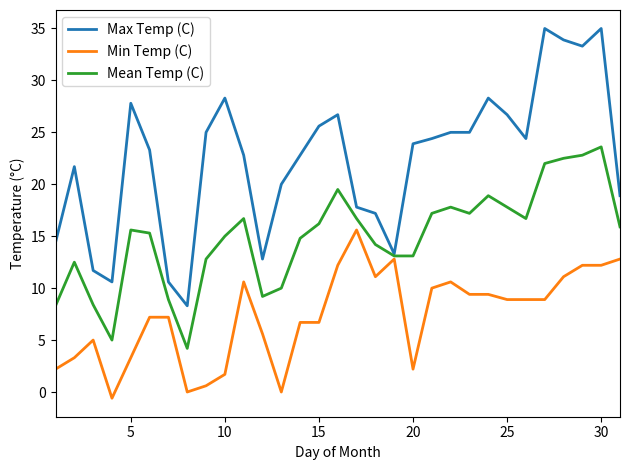

True or false: Min Temp (C) and Max Temp (C) intersect in this chart.

False